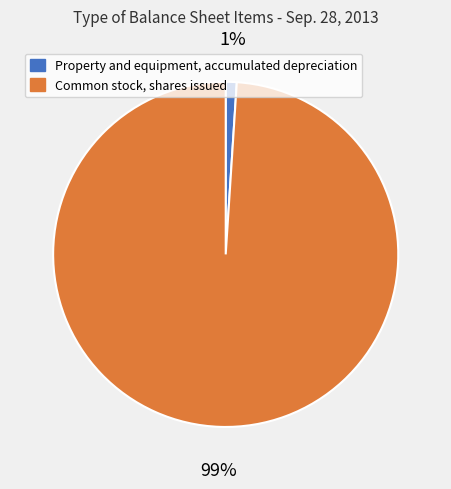

To the nearest percent, what is the combined percentage of Property and equipment, accumulated depreciation and Common stock, shares issued?

100%